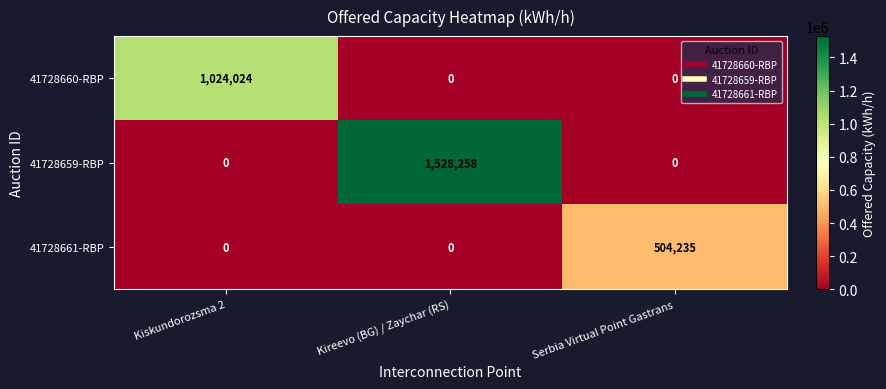

Rank the series by their average value, from highest to lowest.

41728659-RBP, 41728660-RBP, 41728661-RBP